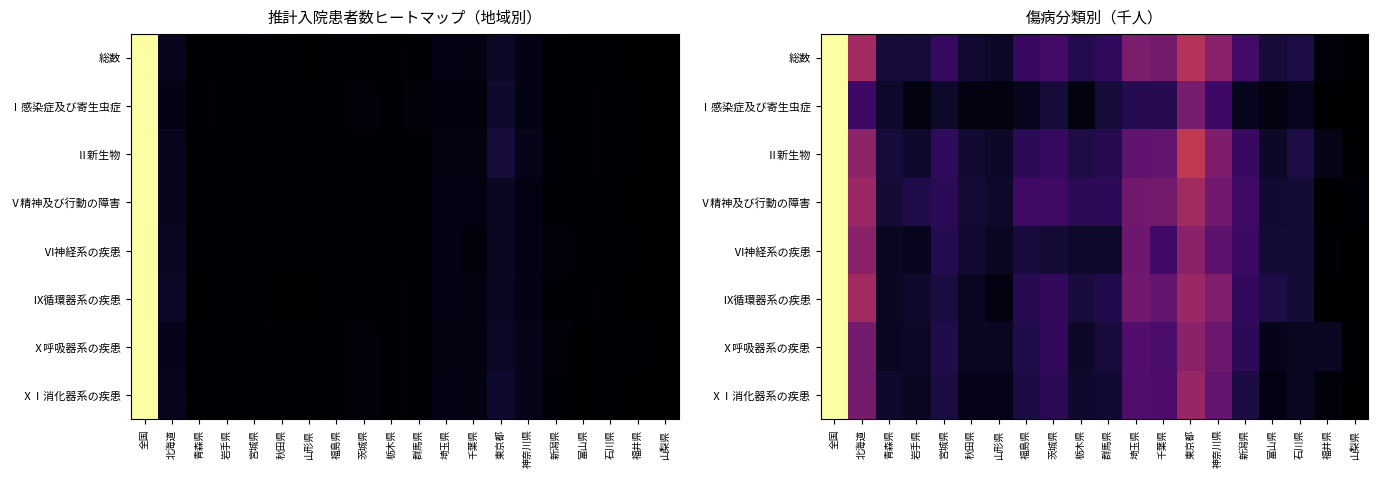

How many positive values does the Ⅵ神経系の疾患 series have?

19